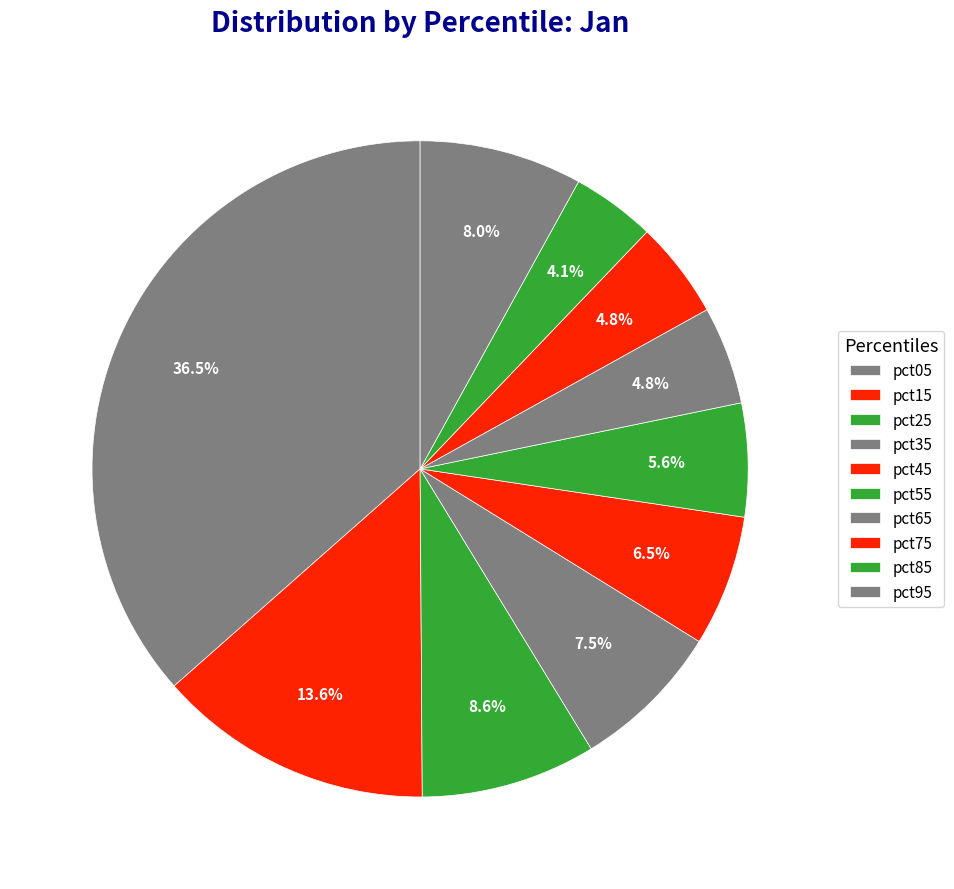

Does any single category account for the majority?

No